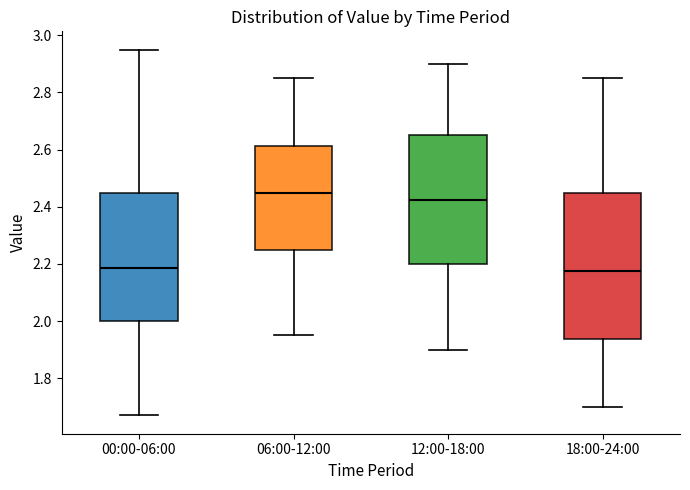

Comparing the boxes themselves (not the whiskers), which one is the tallest?

18:00-24:00